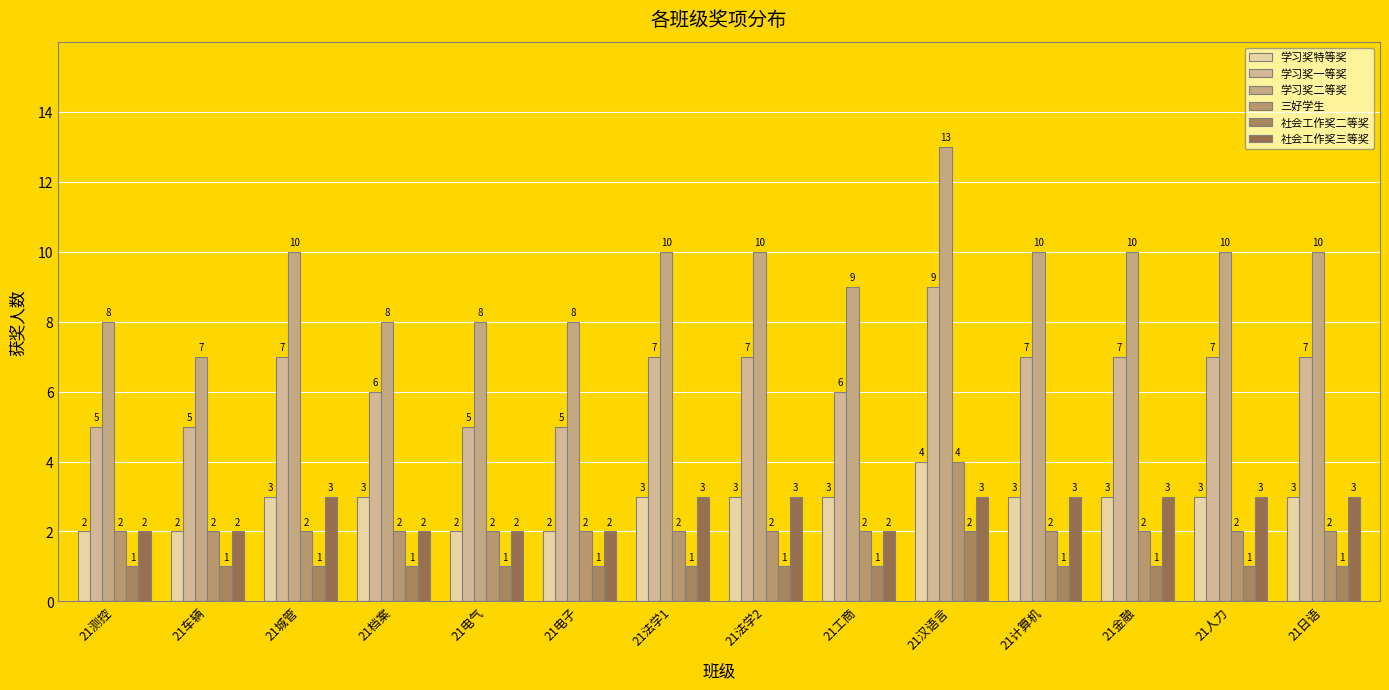

The value of 社会工作奖三等奖 at 21金融 is 1. True or false?

False